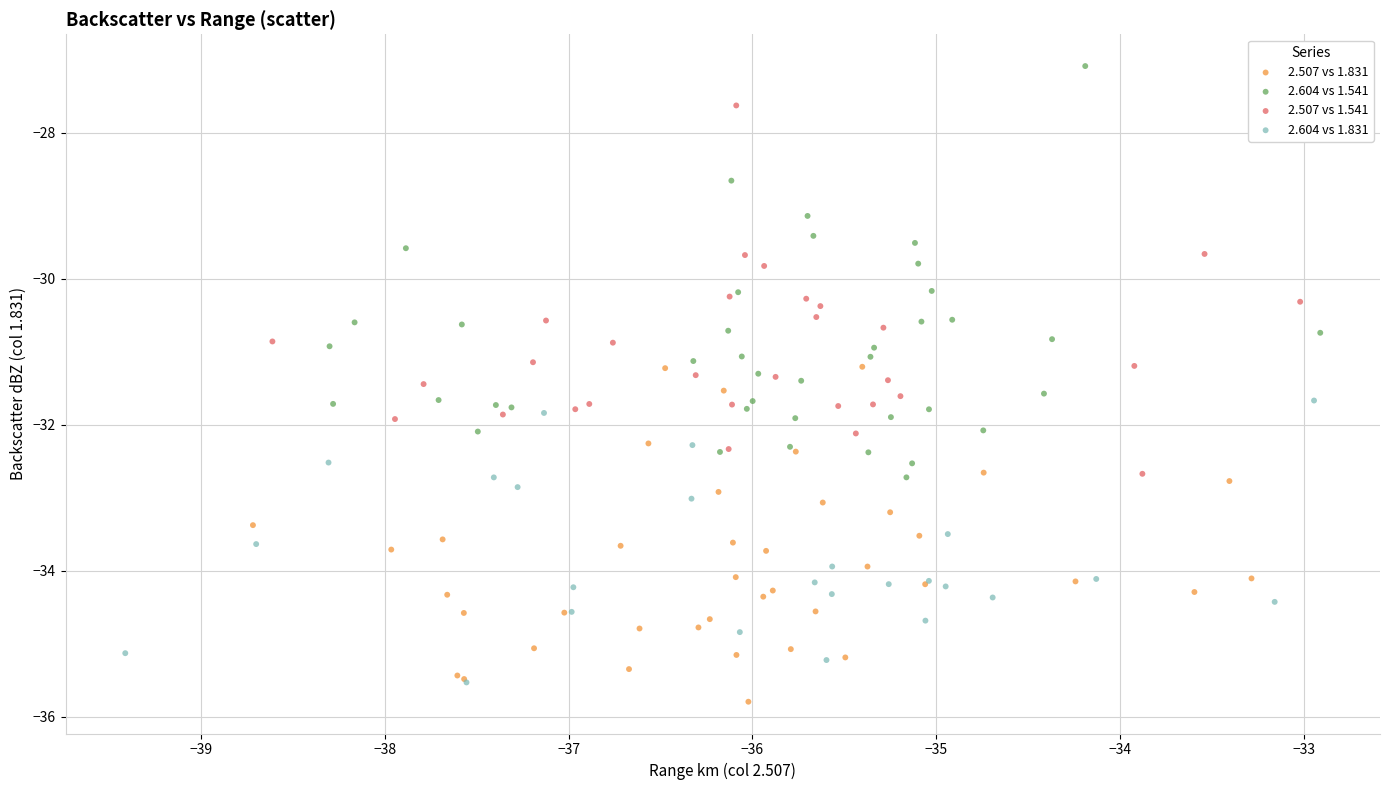

Which series contains the lowest Y value?

2.507 vs 1.831